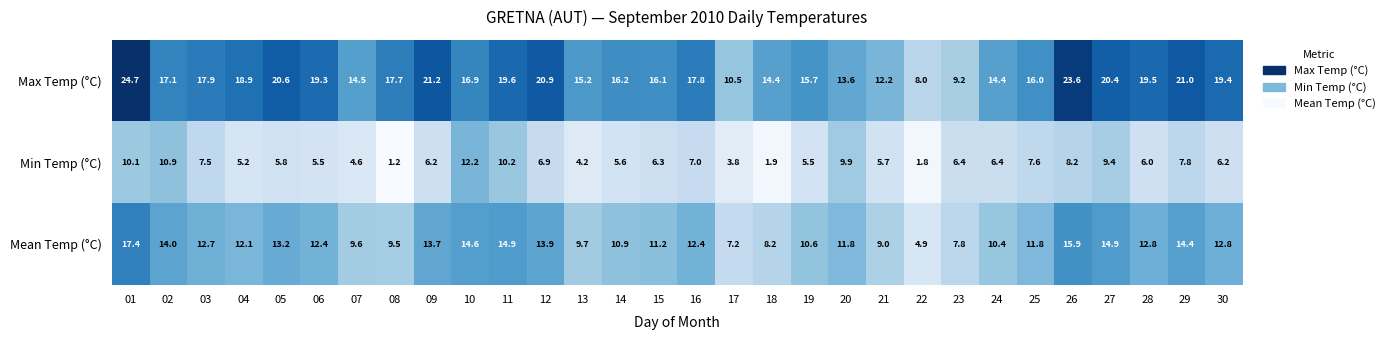

What is the approximate value of Min Temp (°C) at 27?

9.4